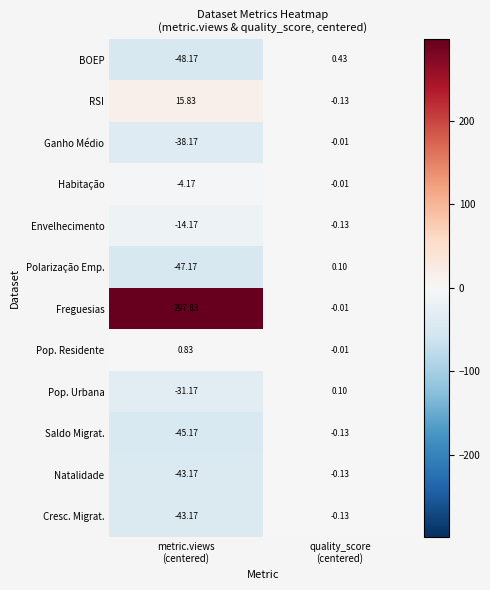

Which series has the largest total across all categories?

Freguesias